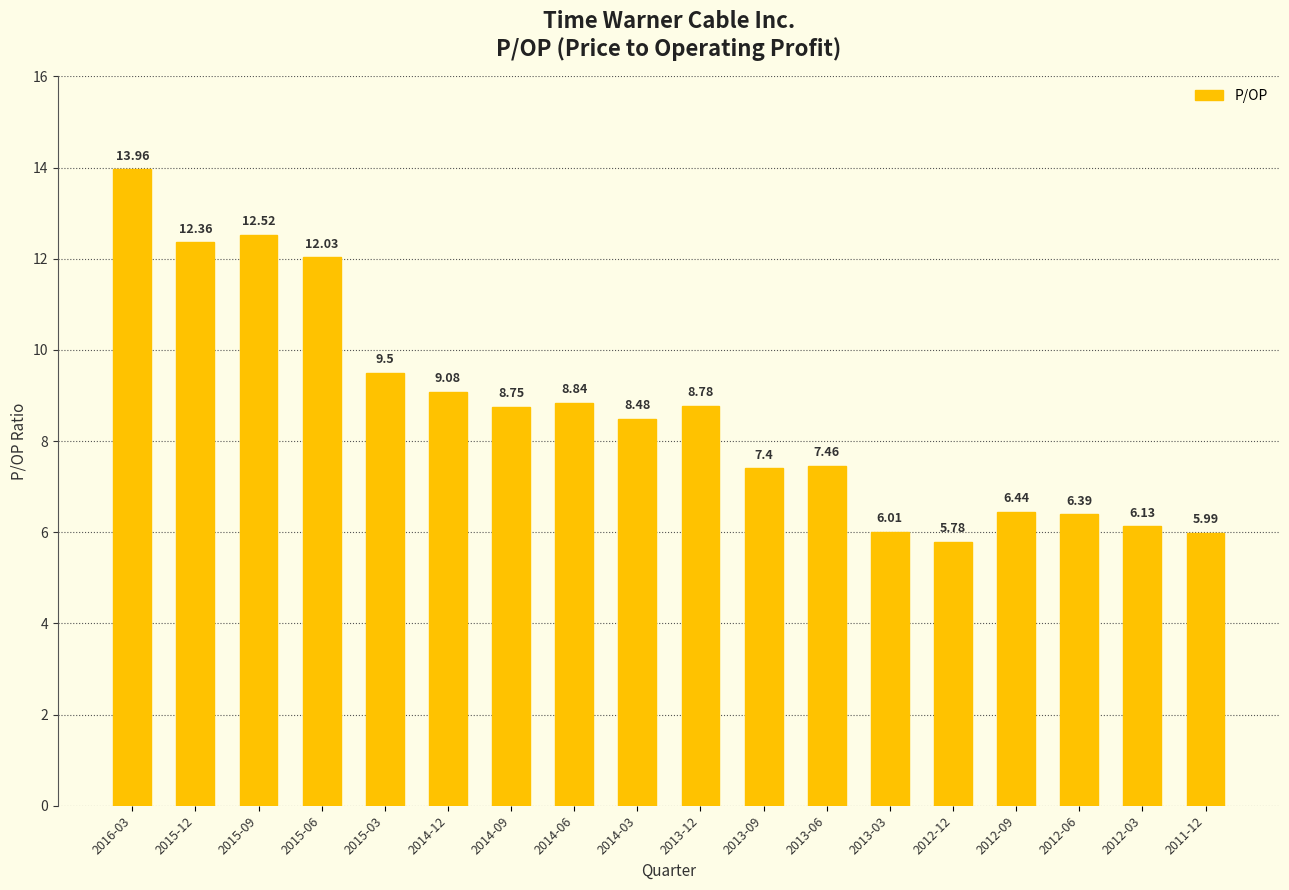

Which has a higher value, 2015-03 or 2014-06?

2015-03